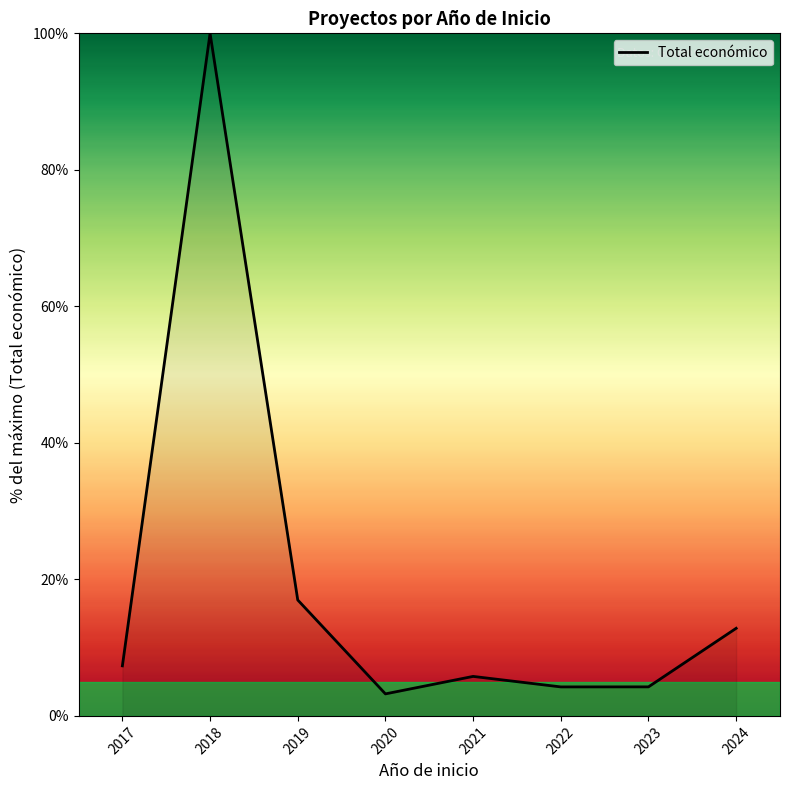

True or false: the data has more than 0 interior local peaks.

True